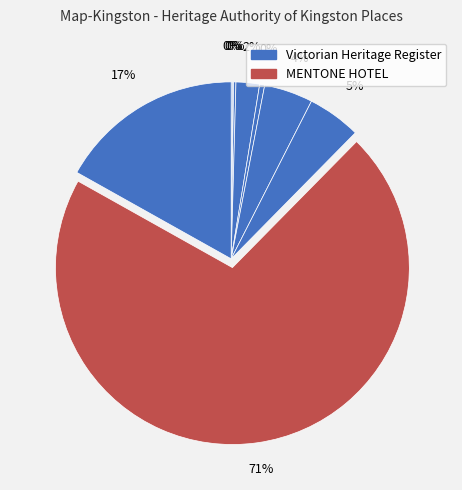

Count the number of slices in the pie.

9